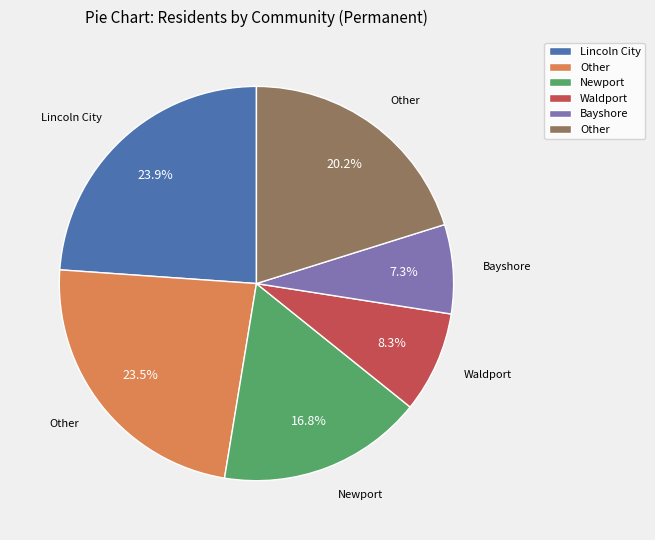

Is there a majority slice in this chart?

No